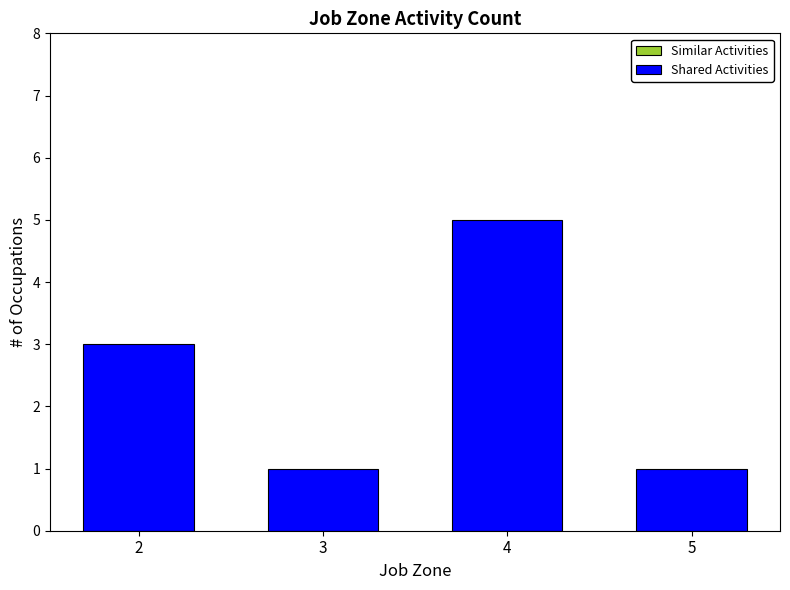

What is the change in value from 3 to 4?

+4